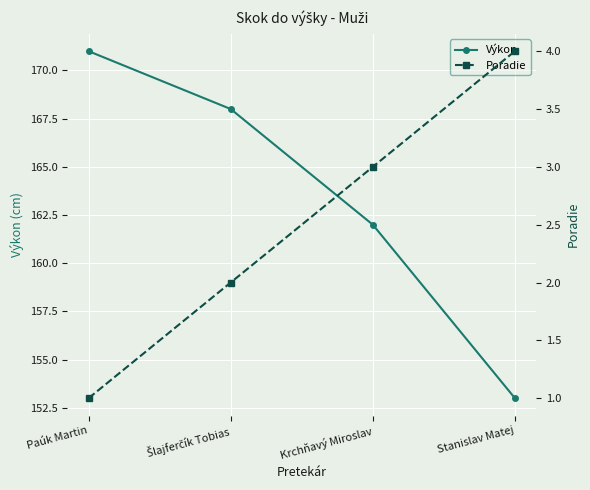

What is the average value of the Výkon series?

164